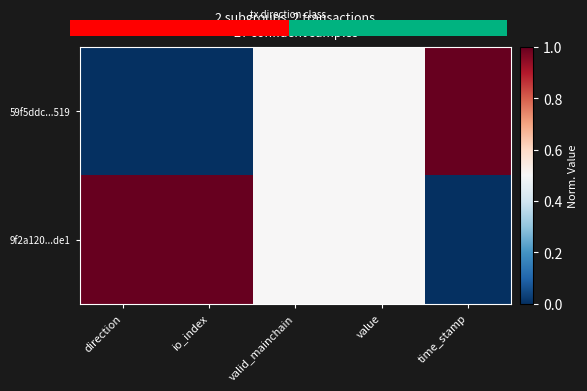

Count the 9f2a120...de1 values in the range 0 to 1.

5